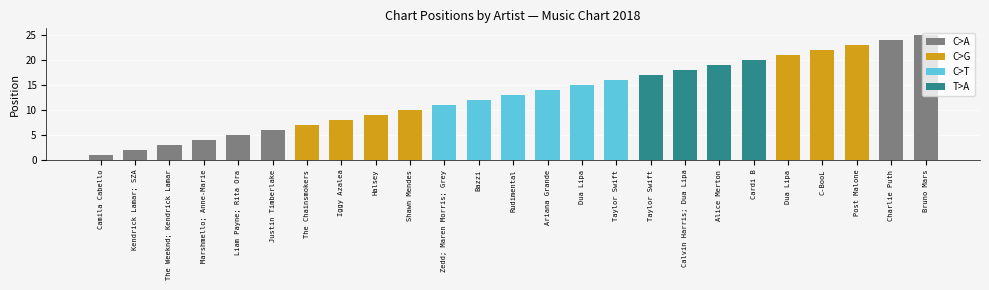

Does the chart contain any negative values?

No